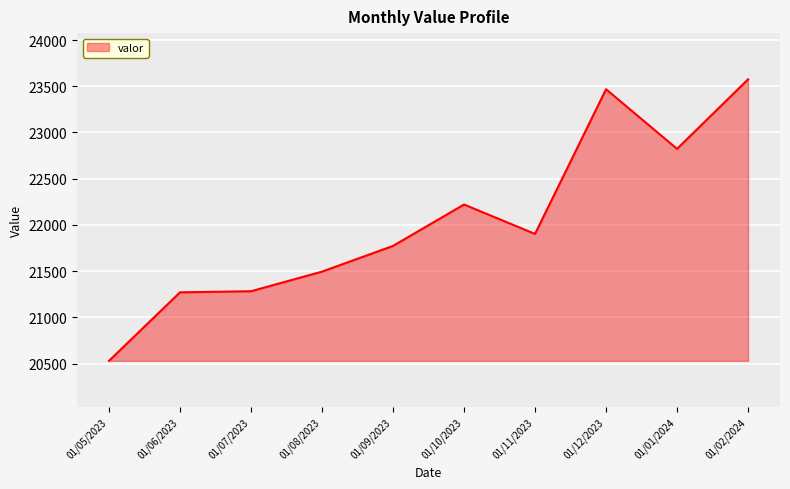

True or false: the data shows 21773 at 01/09/2023.

True